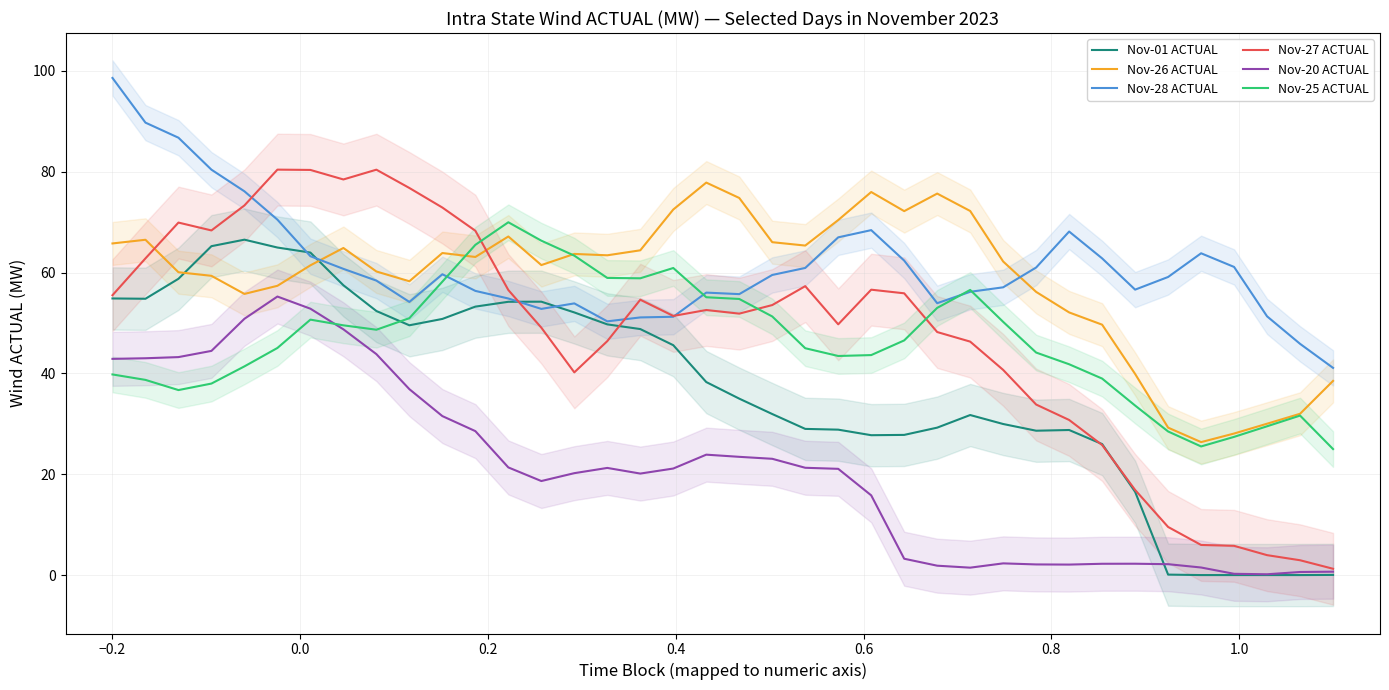

What is the lowest value of the Nov-25 ACTUAL series?

25.0